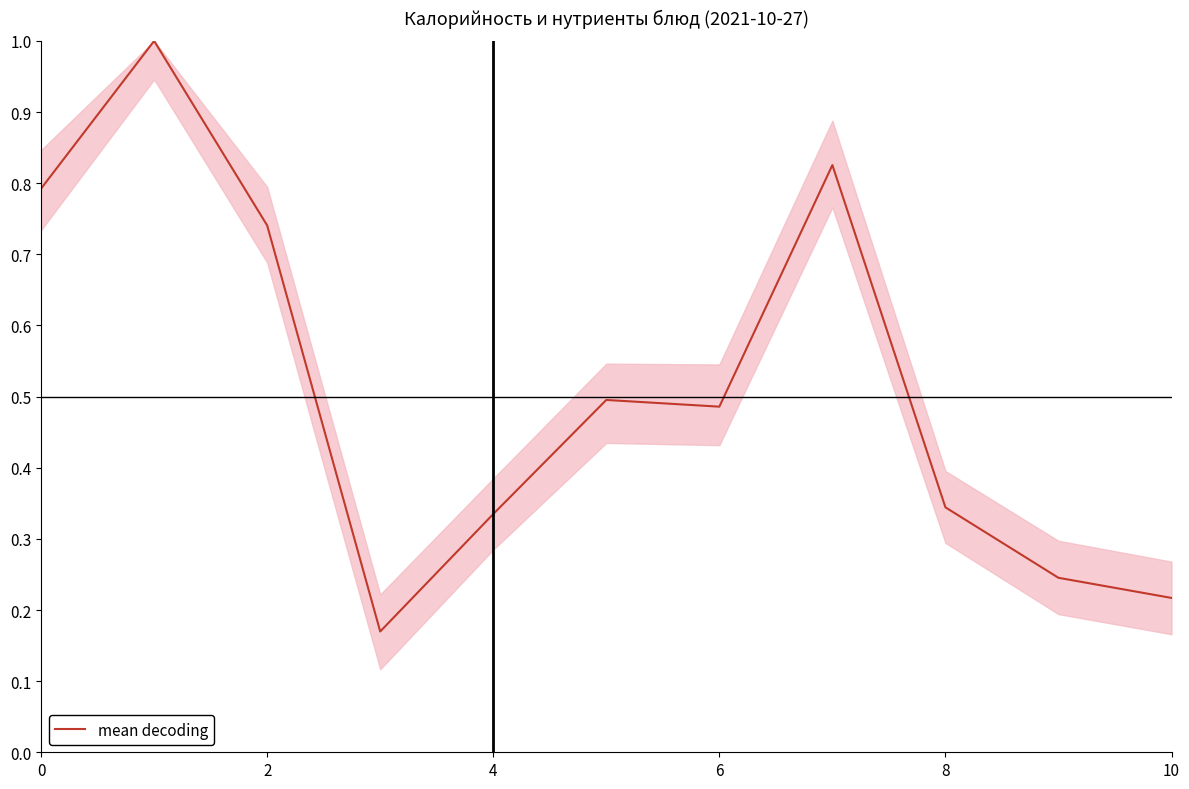

Which has a higher value, 8 or 10?

8